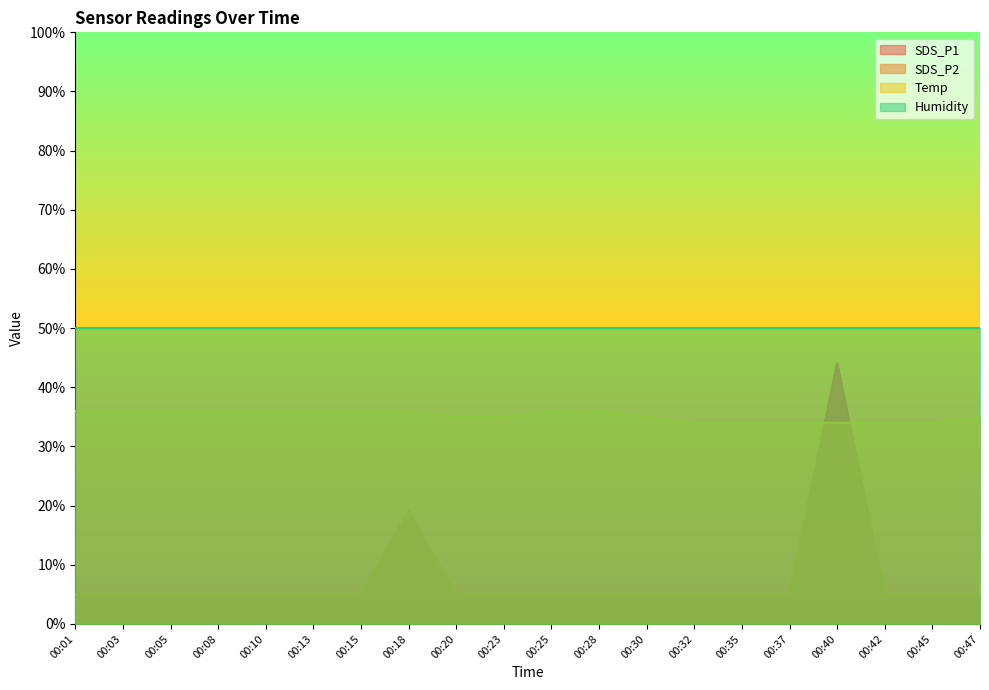

List the labels in order of SDS_P2 value, smallest first.

00:01, 00:03, 00:05, 00:08, 00:10, 00:13, 00:15, 00:20, 00:23, 00:25, 00:28, 00:30, 00:32, 00:35, 00:37, 00:42, 00:45, 00:47, 00:18, 00:40